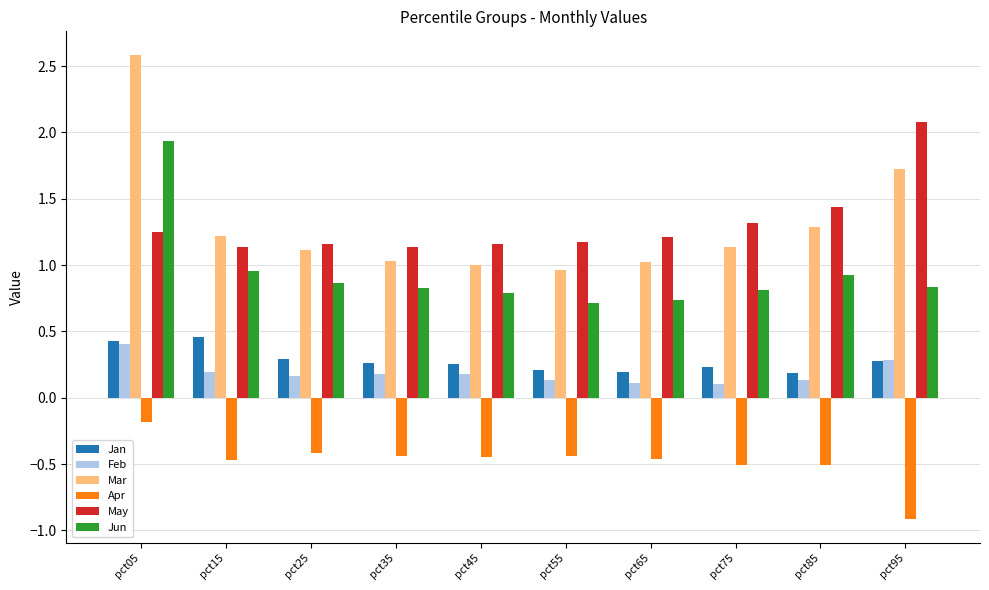

What is the lowest value of the Jan series?

0.2